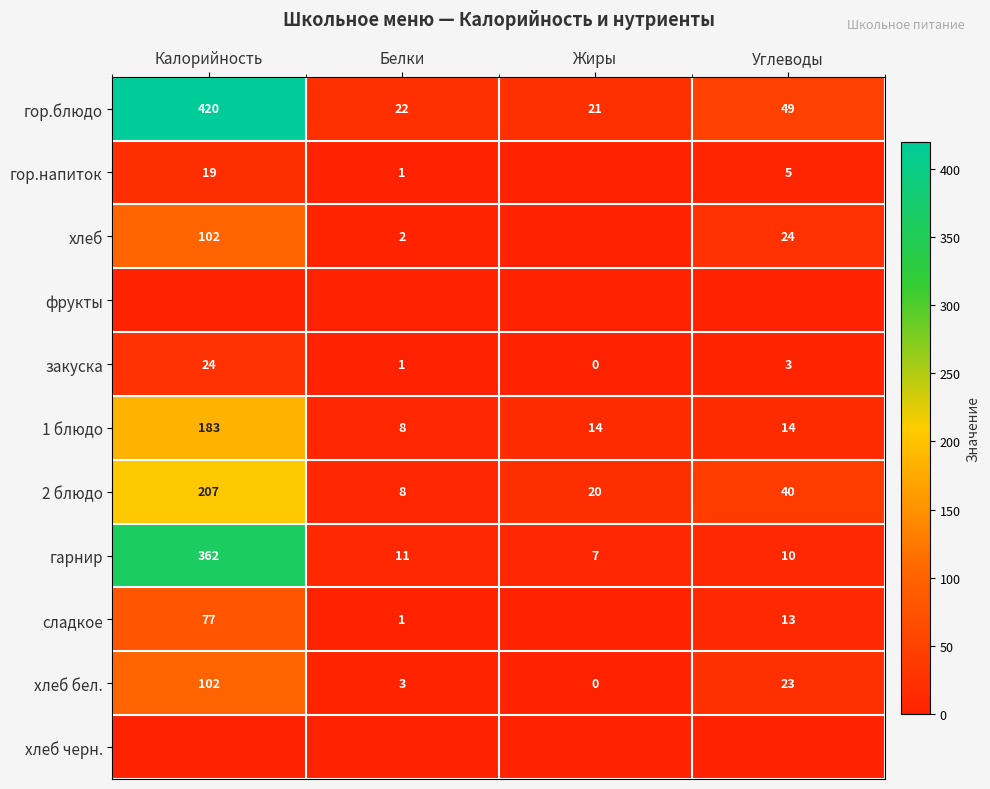

At which label does 1 блюдо first exceed 14?

Калорийность